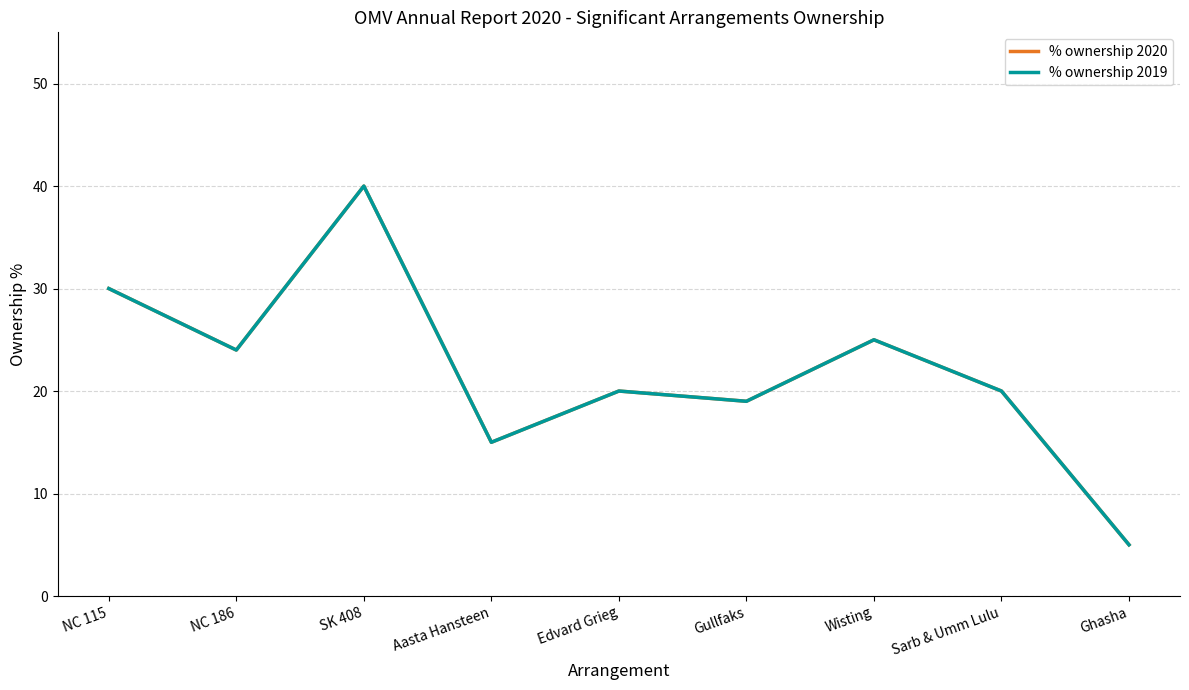

At which category does % ownership 2020 reach its first local peak?

SK 408